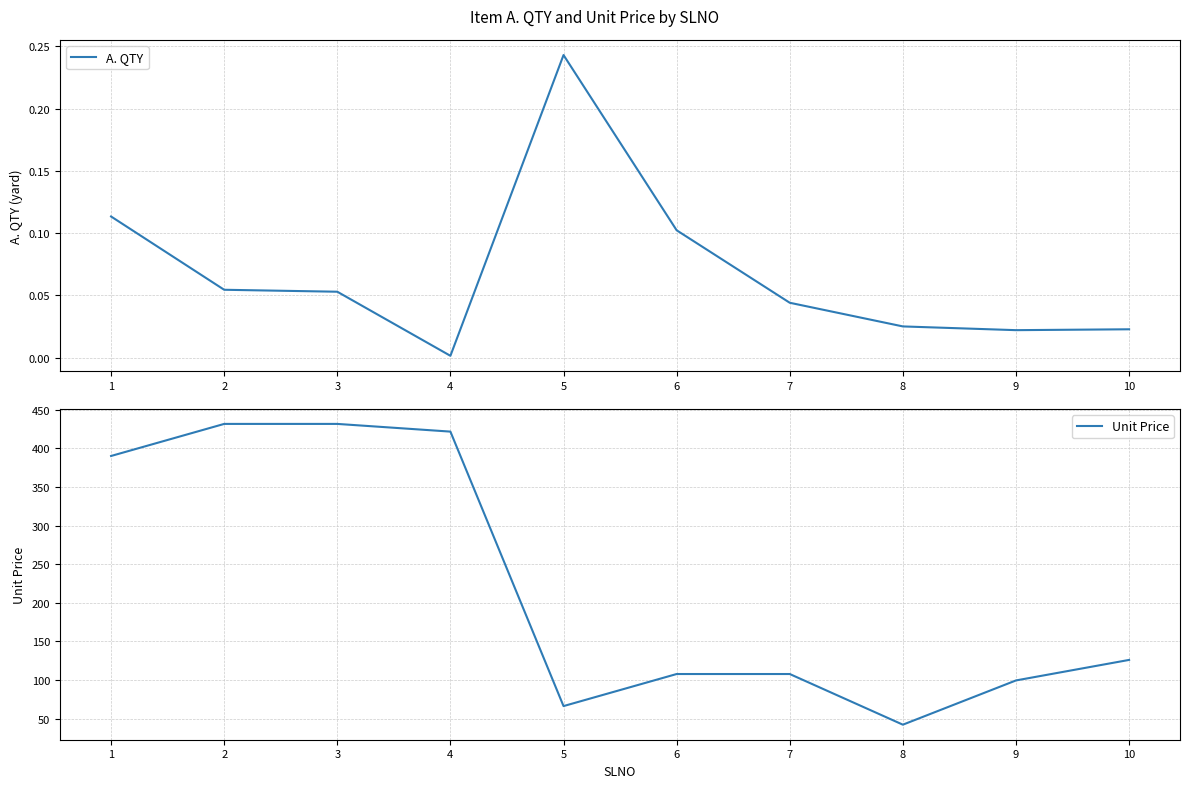

Which series has the largest total across all categories?

Unit Price